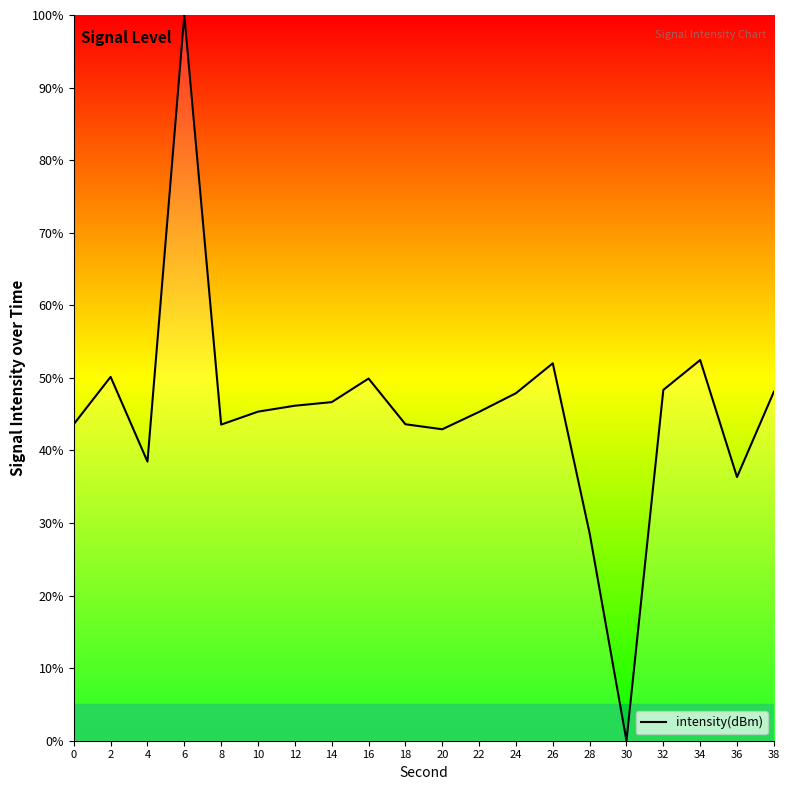

The value at 0 is 74.4. True or false?

False